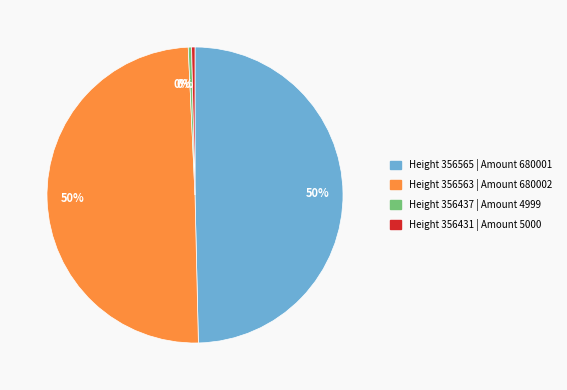

Does any single category account for the majority?

No